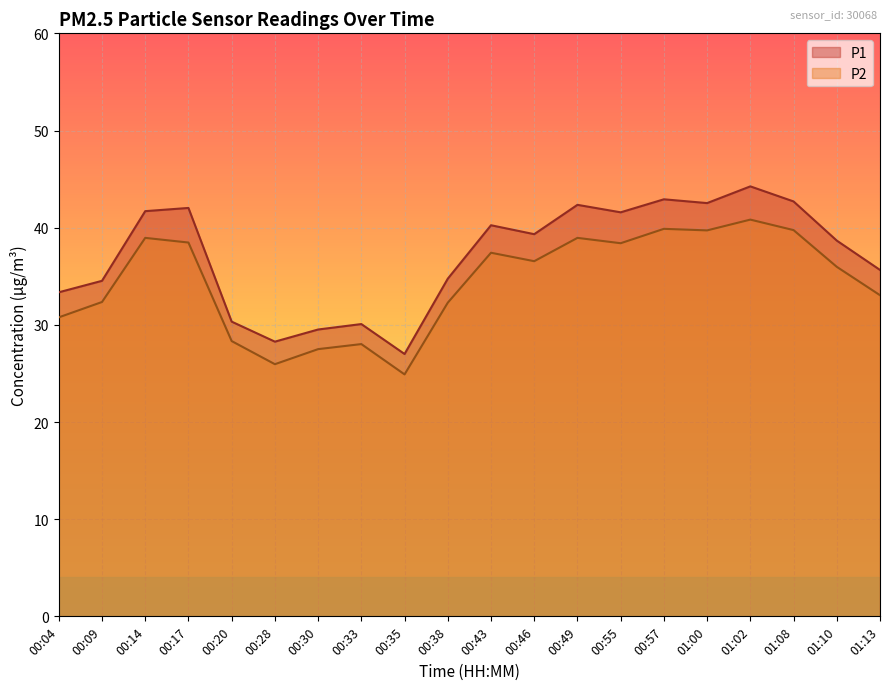

How many interior local valleys does the P2 series have?

5